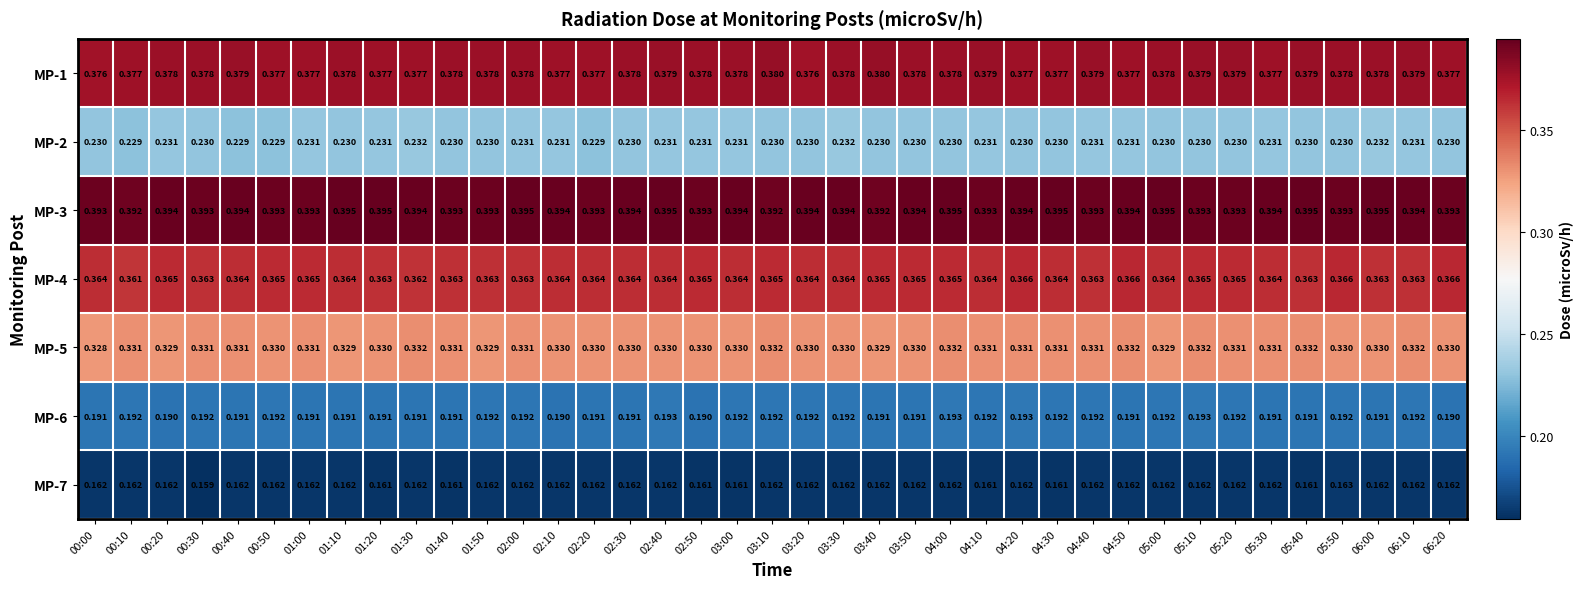

Is the value of MP-4 at 03:30 greater than the value of MP-5 at 03:30?

Yes